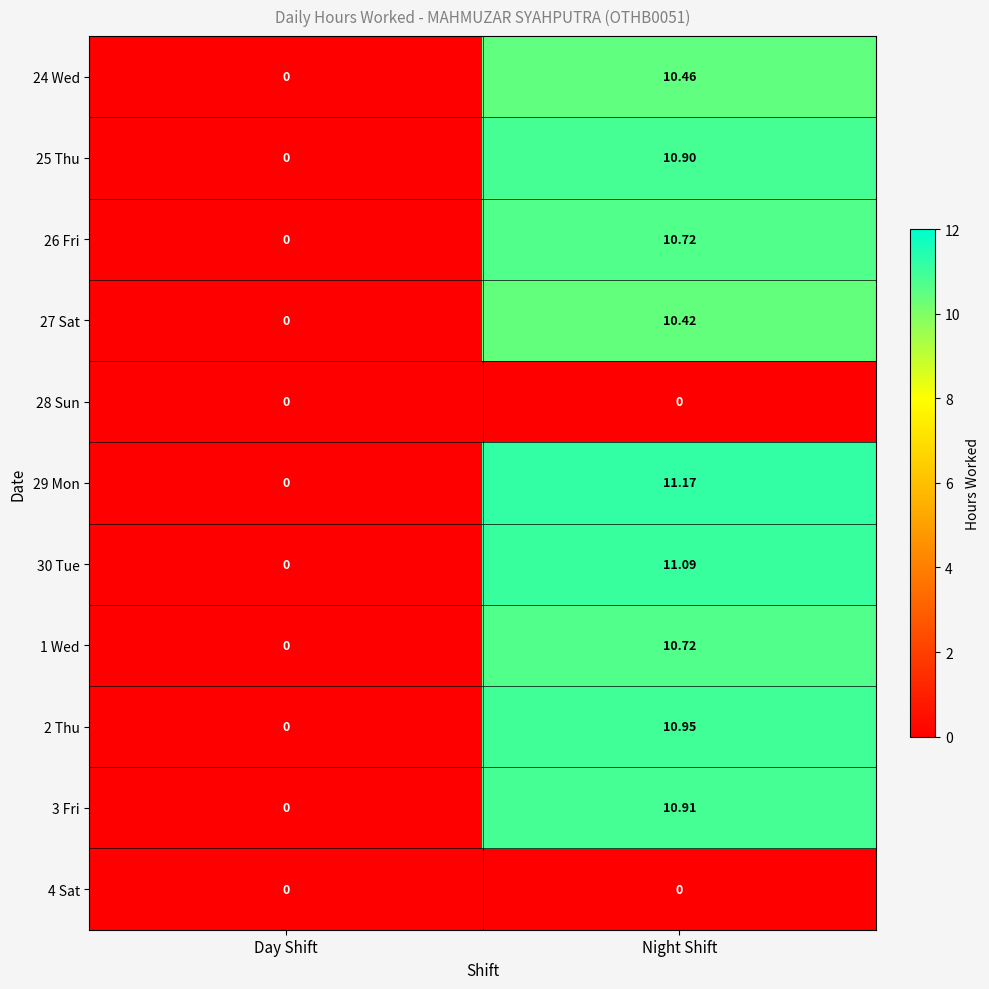

Between Day Shift and Night Shift, which series saw the biggest shift?

29 Mon